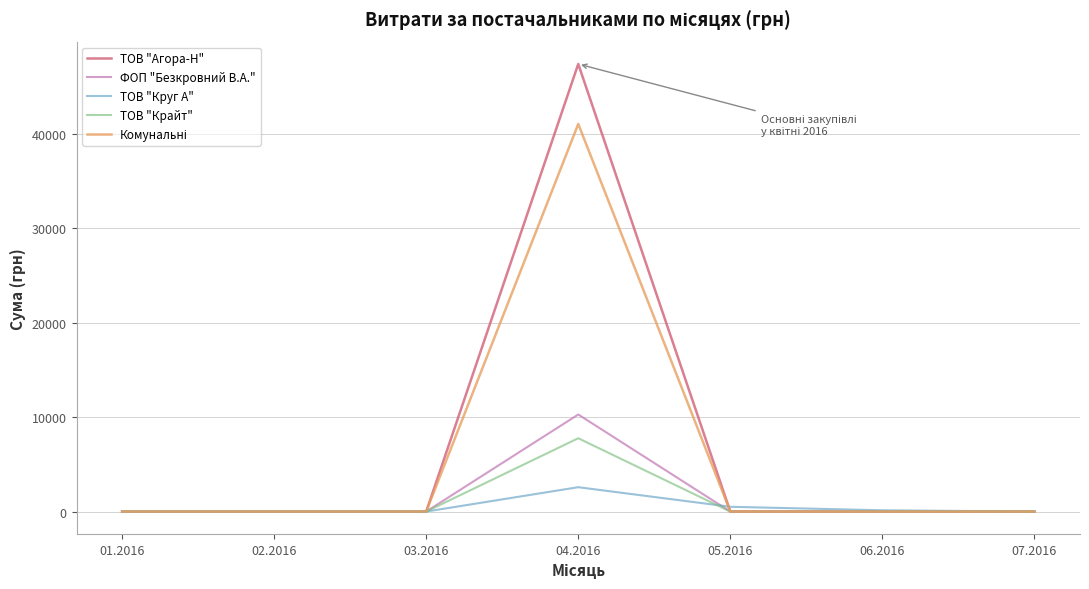

Does the chart have visible grid lines?

Yes